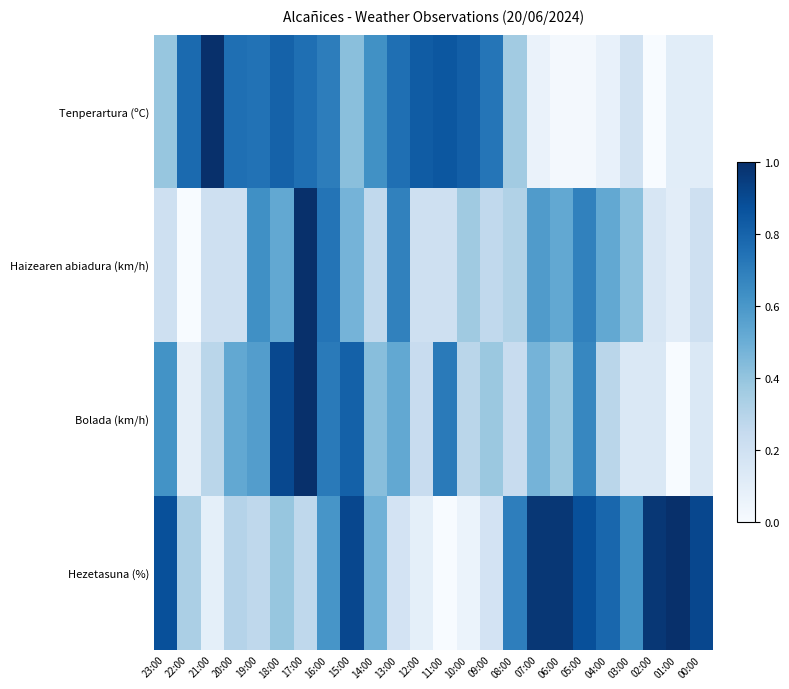

At 09:00, list the series in order from smallest to largest.

Hezetasuna (%), Haizearen abiadura (km/h), Bolada (km/h), Tenperartura (ºC)